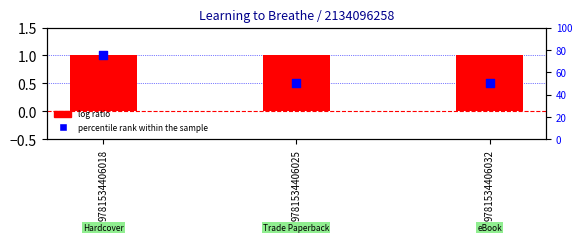

What are all the series names shown in the legend?

log ratio, percentile rank within the sample